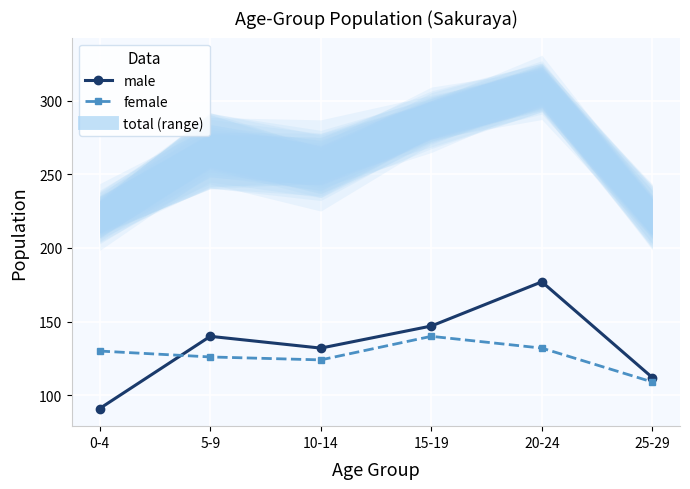

Between which two adjacent categories do female and male first intersect?

0-4 and 5-9